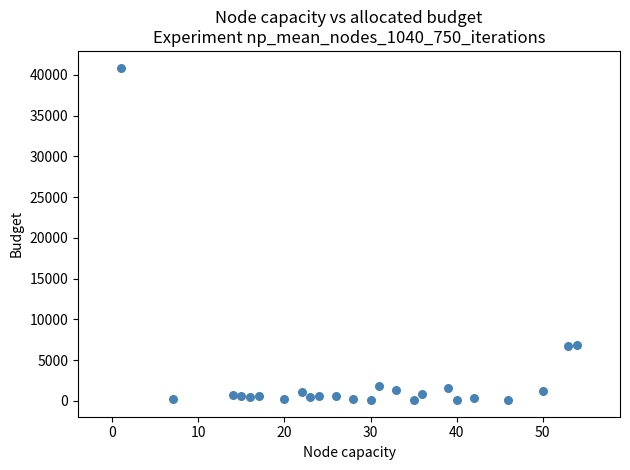

What is the range of Y values (max minus min)?

40799